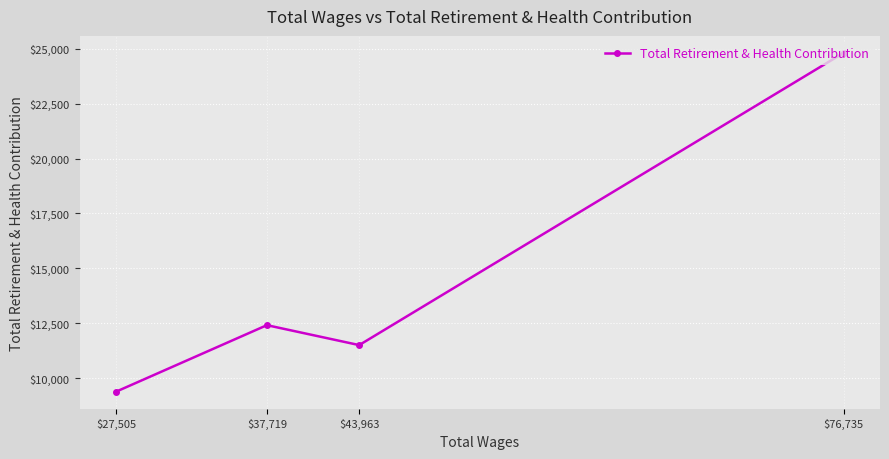

How many interior local valleys (lower than both neighbors) does the data have?

1